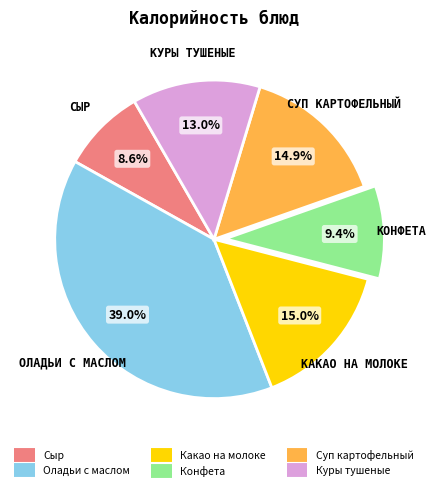

Between Суп картофельный and Куры тушеные, which is larger?

Суп картофельный